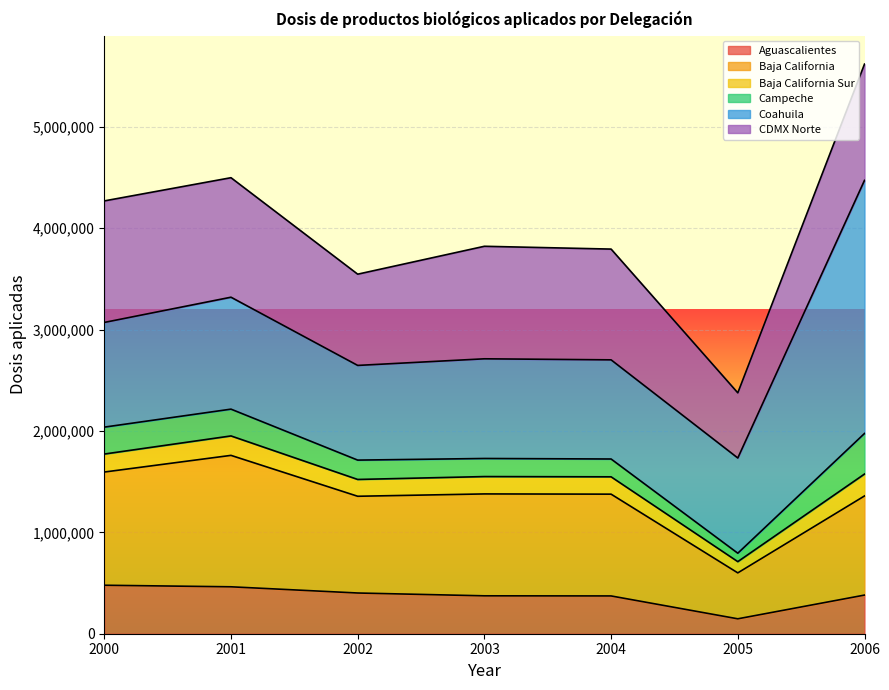

At which category is the sum across all series the highest?

2006